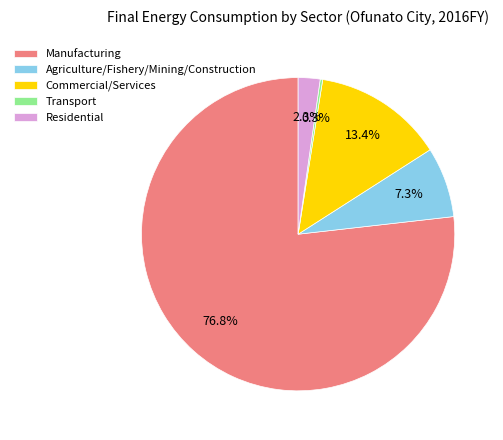

The Commercial/Services slice represents 13% of the pie. True or false?

True